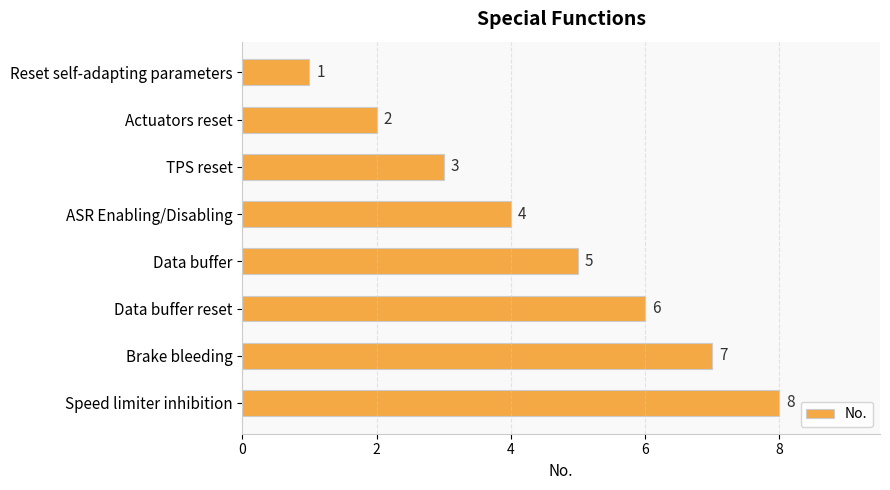

What is the sum of the values at Actuators reset and Data buffer?

7